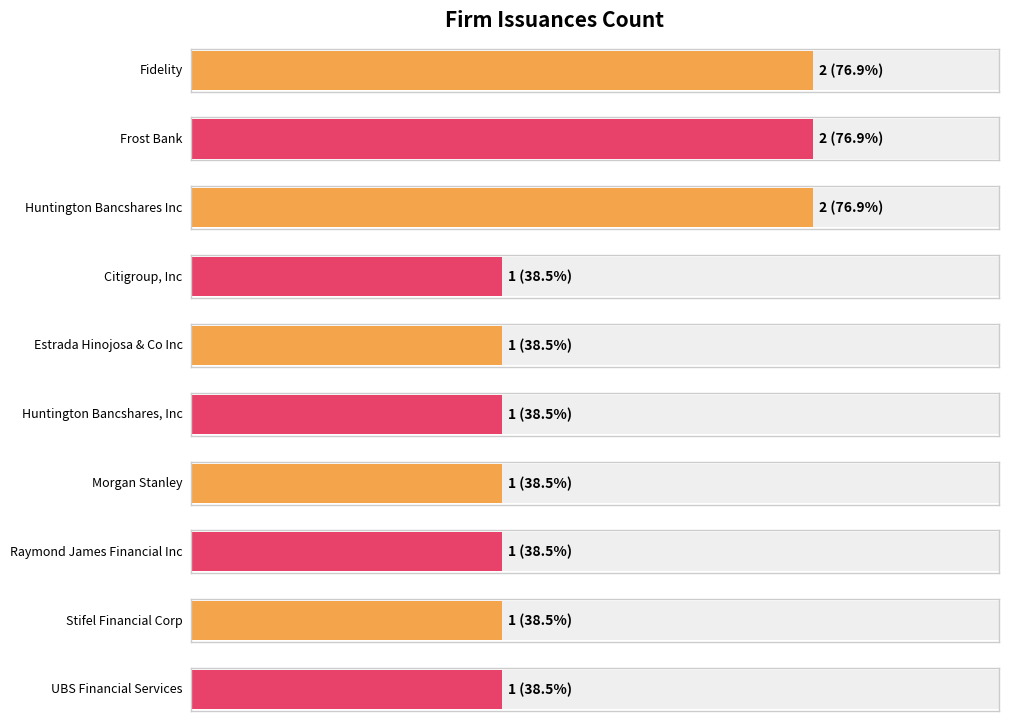

How many bars are there in total?

10